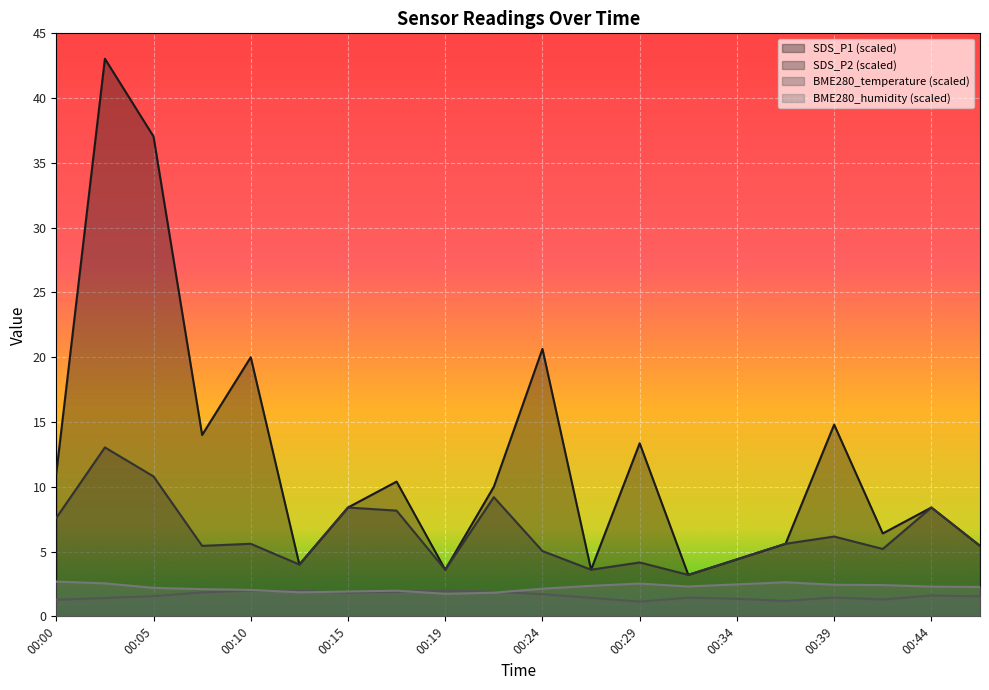

Which series has the largest range (max minus min)?

SDS_P1 (scaled)